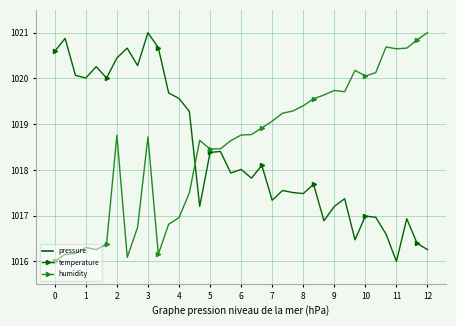

True or false: temperature has more than 1 interior local peaks.

True